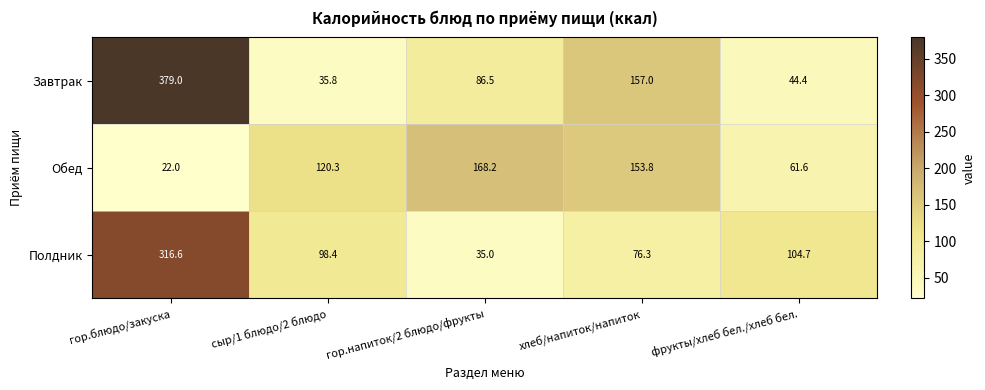

Which series has the largest range (max minus min)?

Завтрак